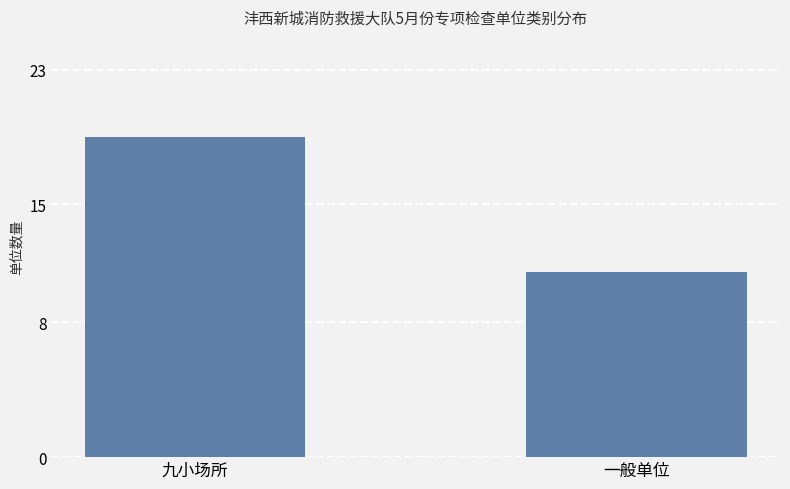

List the labels in order of value, smallest first.

一般单位, 九小场所